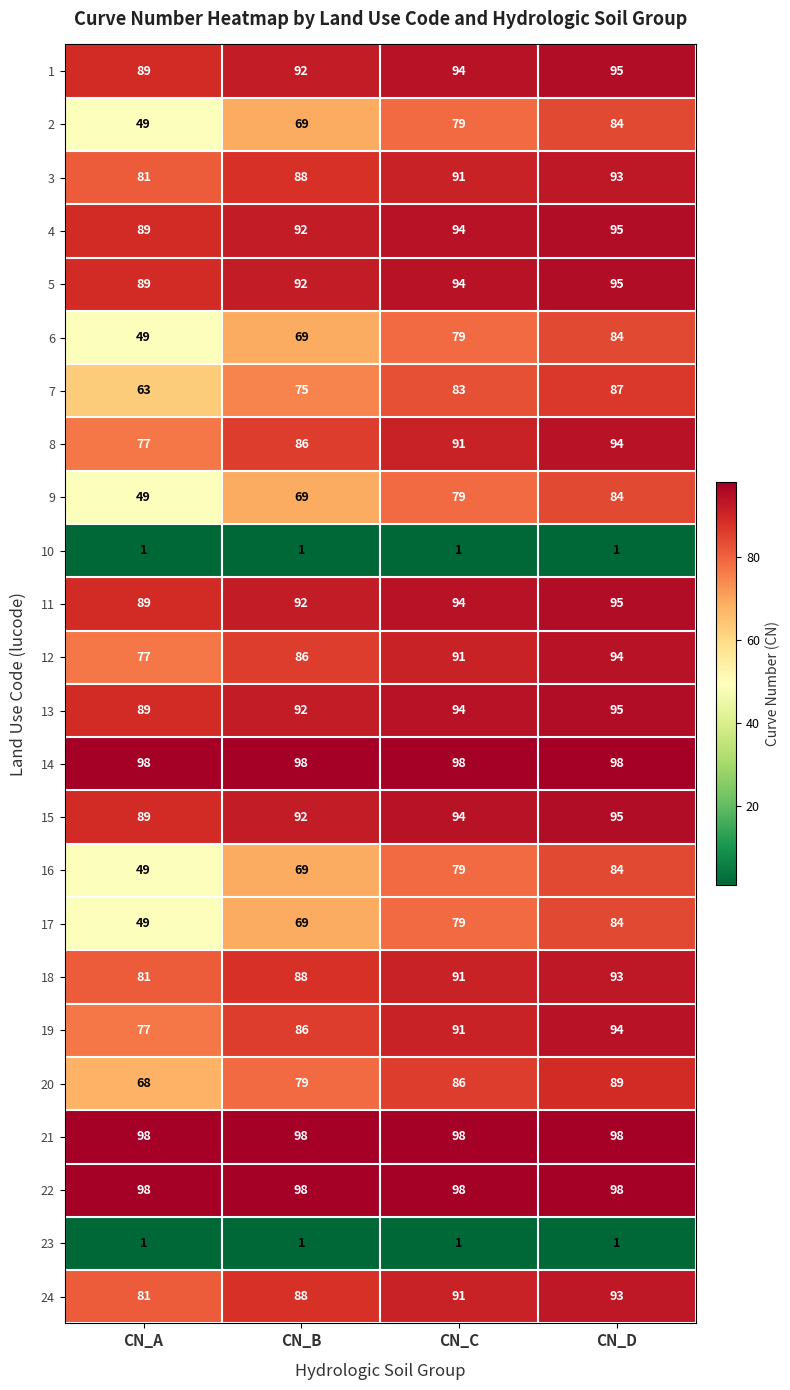

How many distinct data groups are displayed?

24